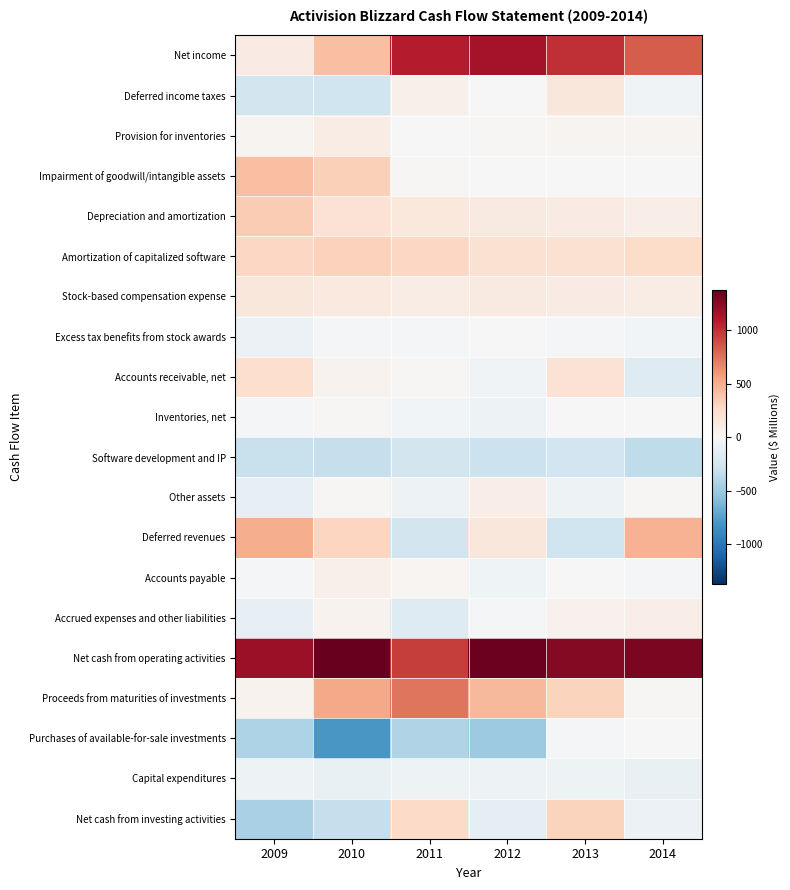

At which category is the sum across all series the highest?

2013